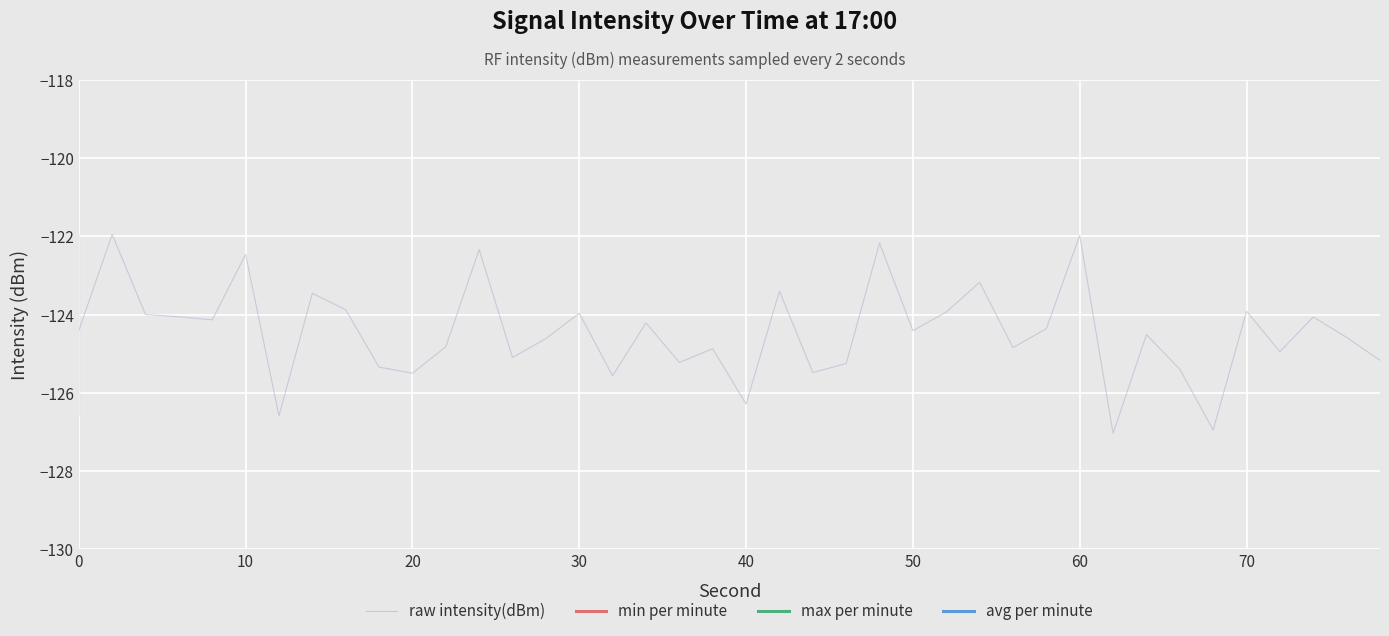

Reading left to right, transcribe all the data shown in this chart.

-124.4	-121.9	-124.0	-124.1	-124.1	-122.5	-126.6	-123.5	-123.9	-125.3	-125.5	-124.8	-122.3	-125.1	-124.6	-124.0	-125.6	-124.2	-125.2	-124.9	-126.3	-123.4	-125.5	-125.3	-122.2	-124.4	-123.9	-123.2	-124.8	-124.4	-122.0	-127.0	-124.5	-125.4	-127.0	-123.9	-124.9	-124.1	-124.6	-125.2